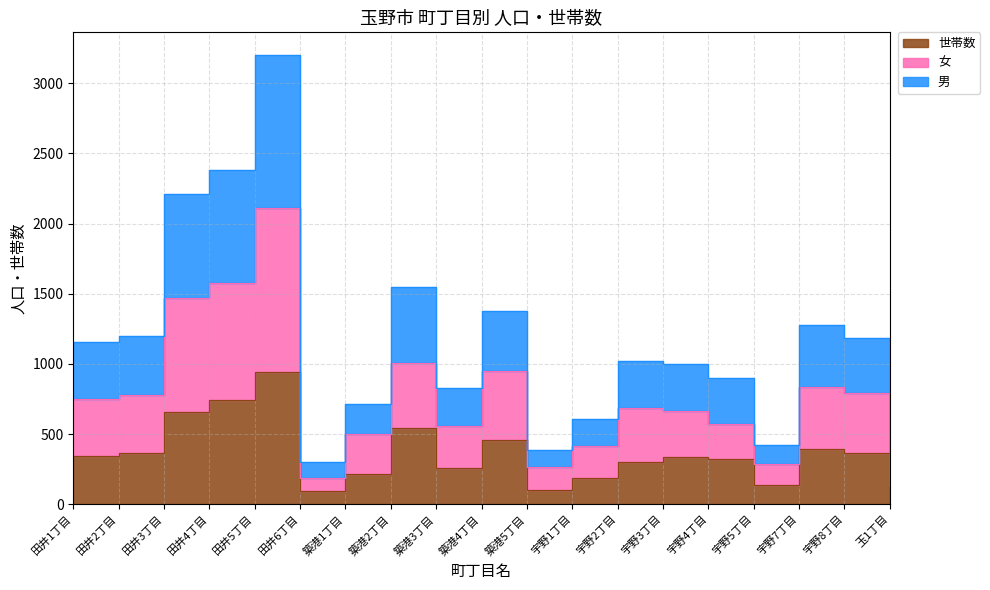

What is the total value across all series at 宇野7丁目?

2499